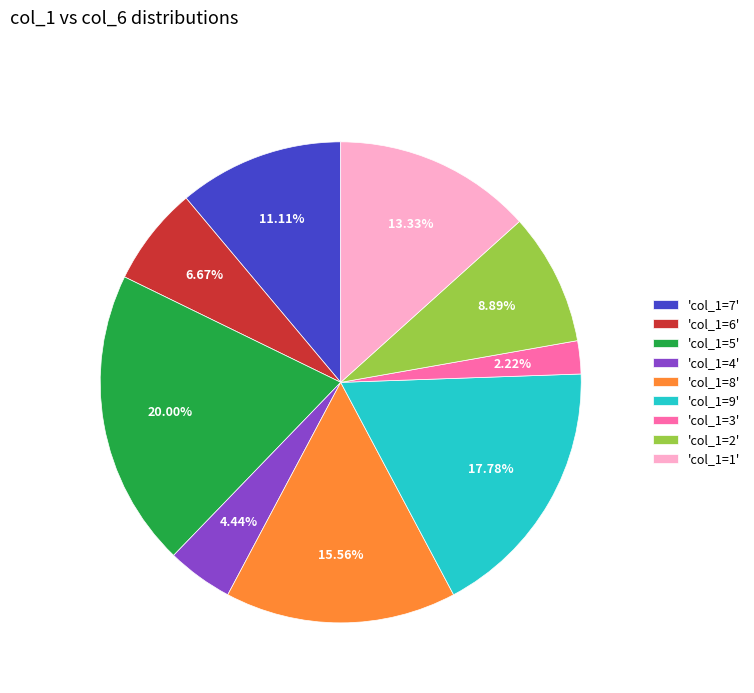

Which has a higher value, 'col_1=3' or 'col_1=1'?

'col_1=1'